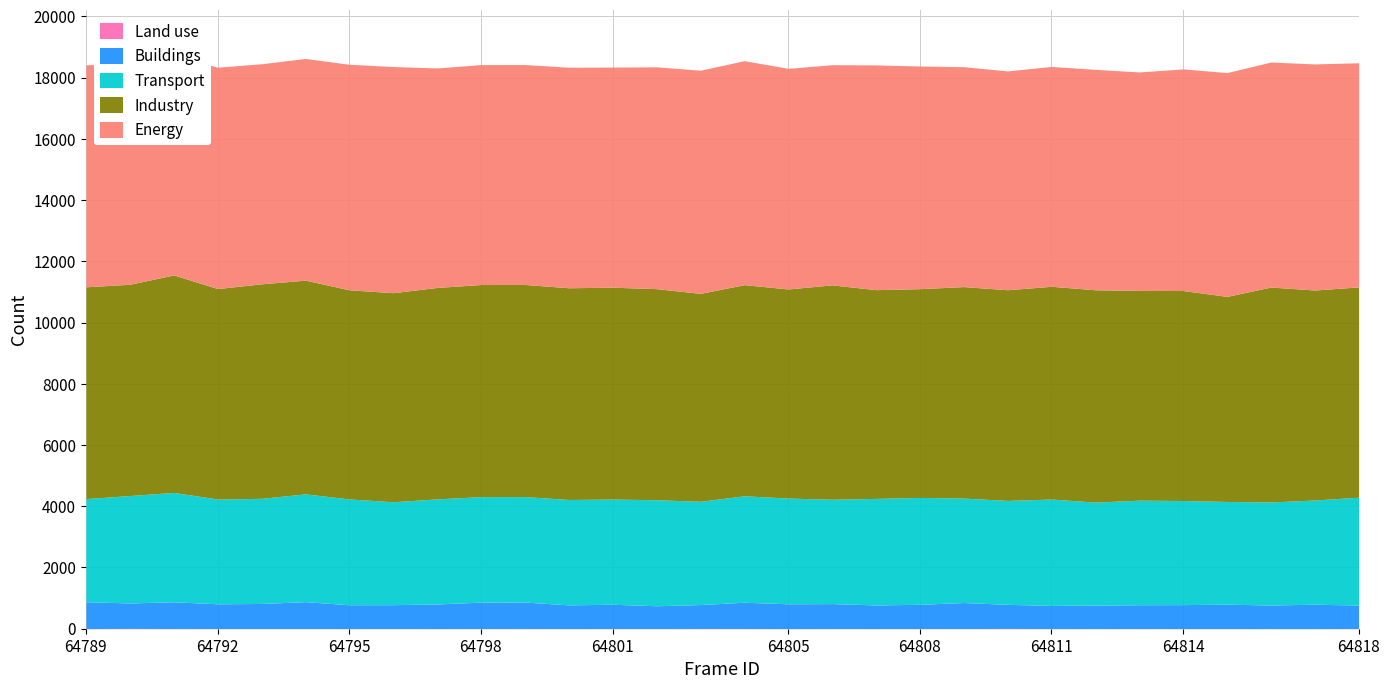

What is the highest value of the Buildings series?

879